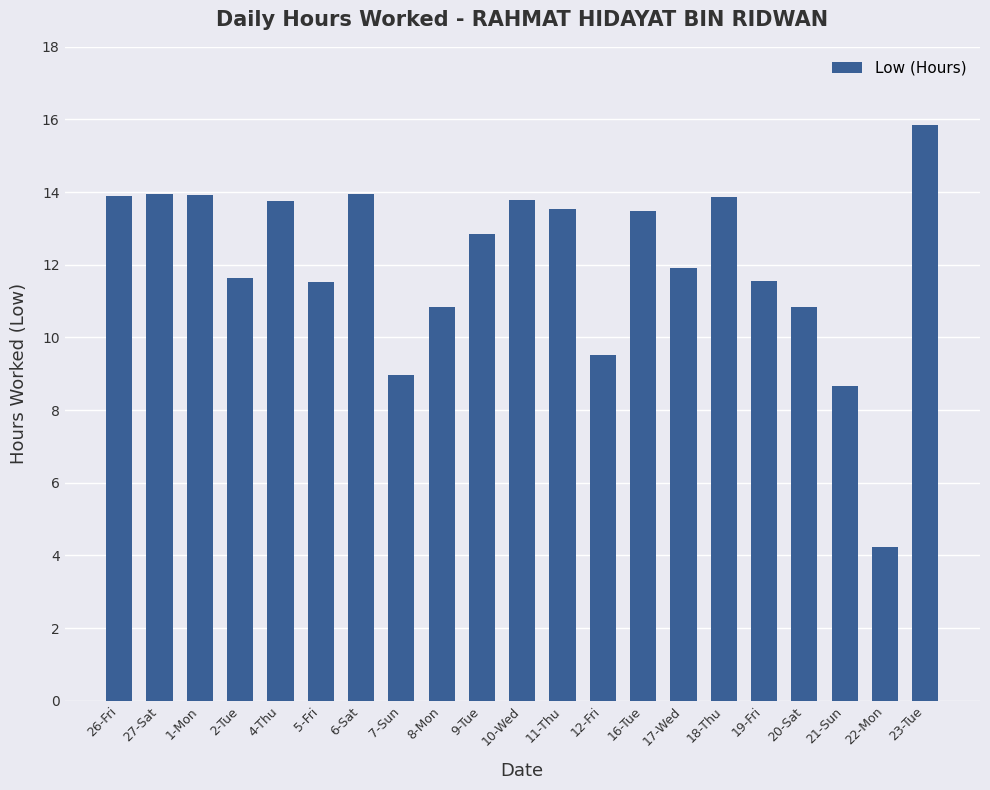

True or false: the data shows 13.8 at 10-Wed.

True